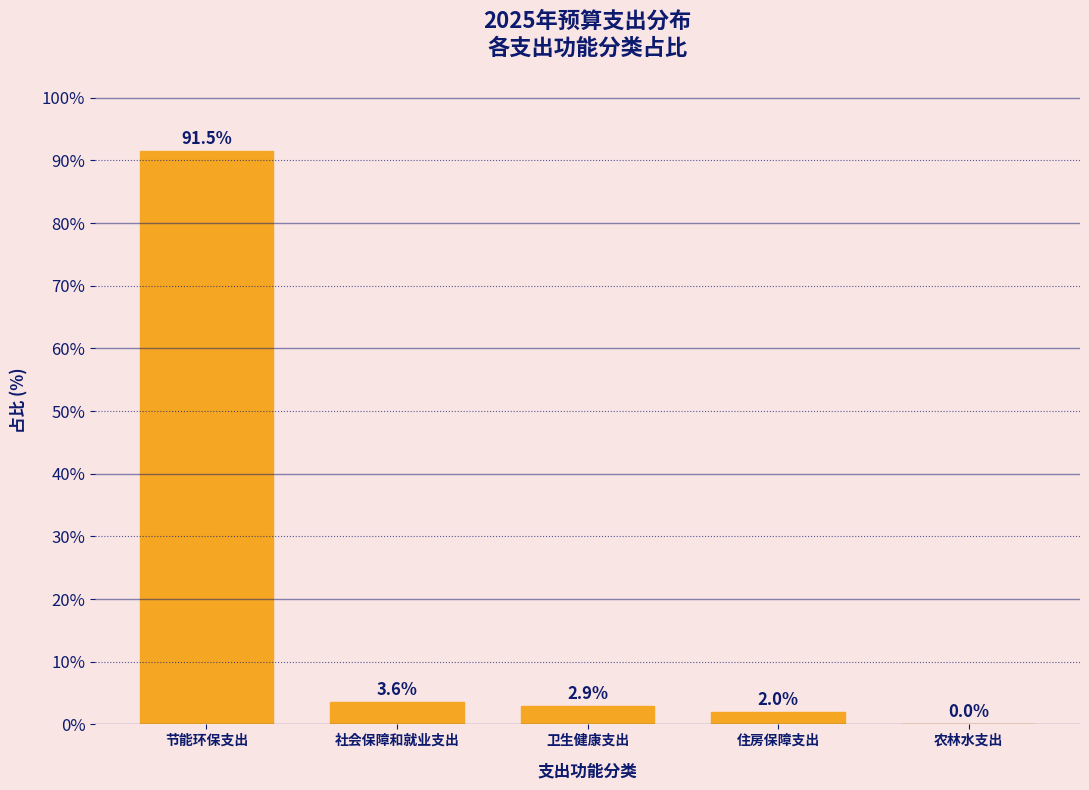

What is the approximate value at 卫生健康支出?

2.9